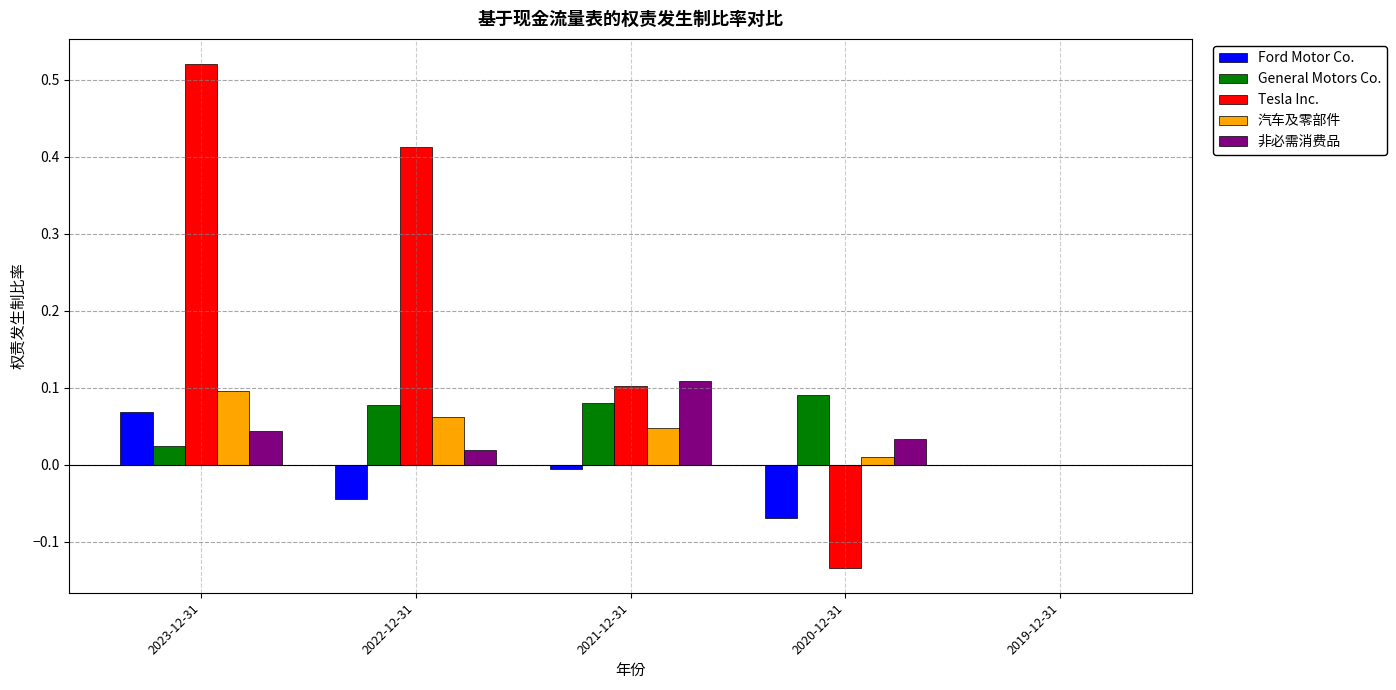

The value of General Motors Co. at 2022-12-31 is 0.1. True or false?

True